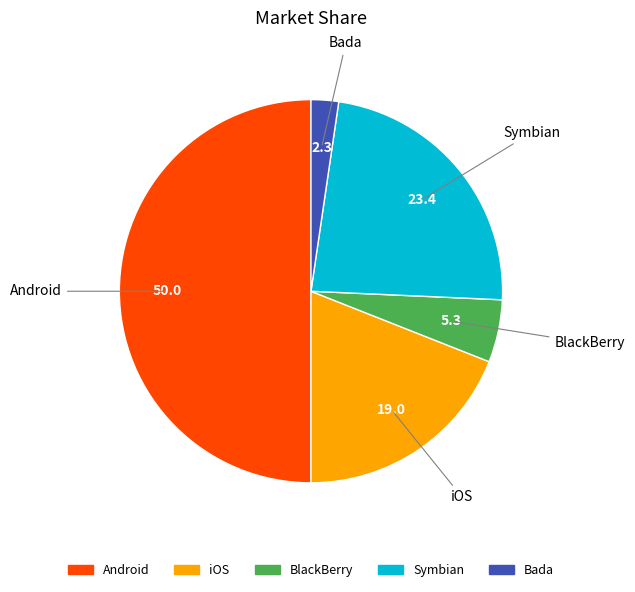

How many slices are in this pie chart?

5